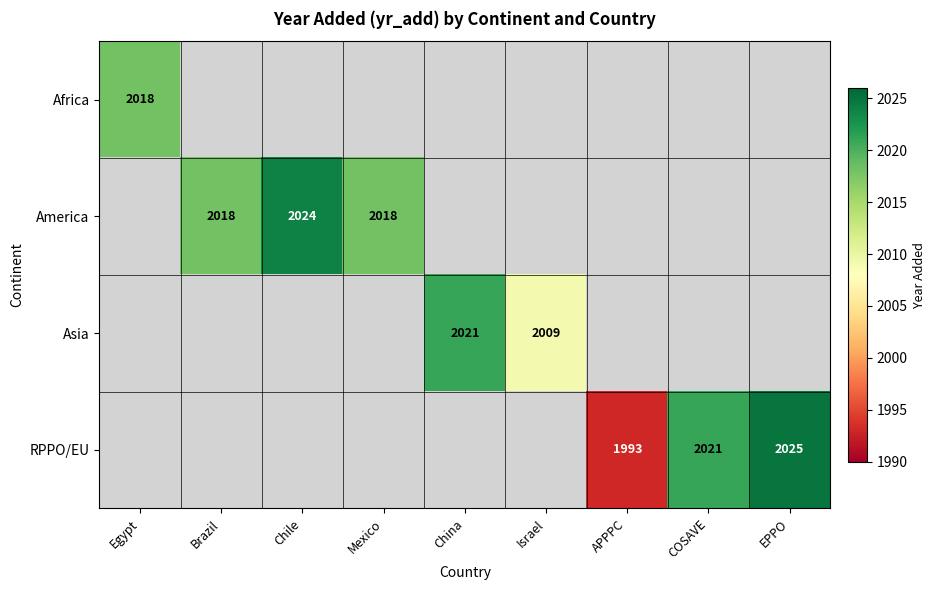

What is the difference between the America values at Brazil and Chile?

6